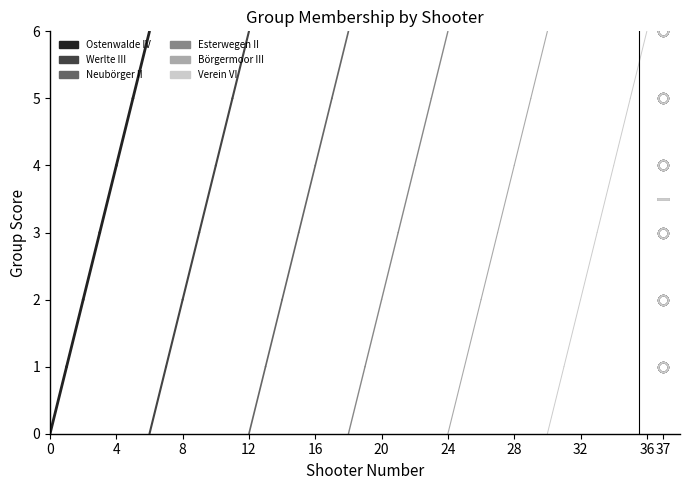

Which category has the highest value in the Ostenwalde IV series?

4